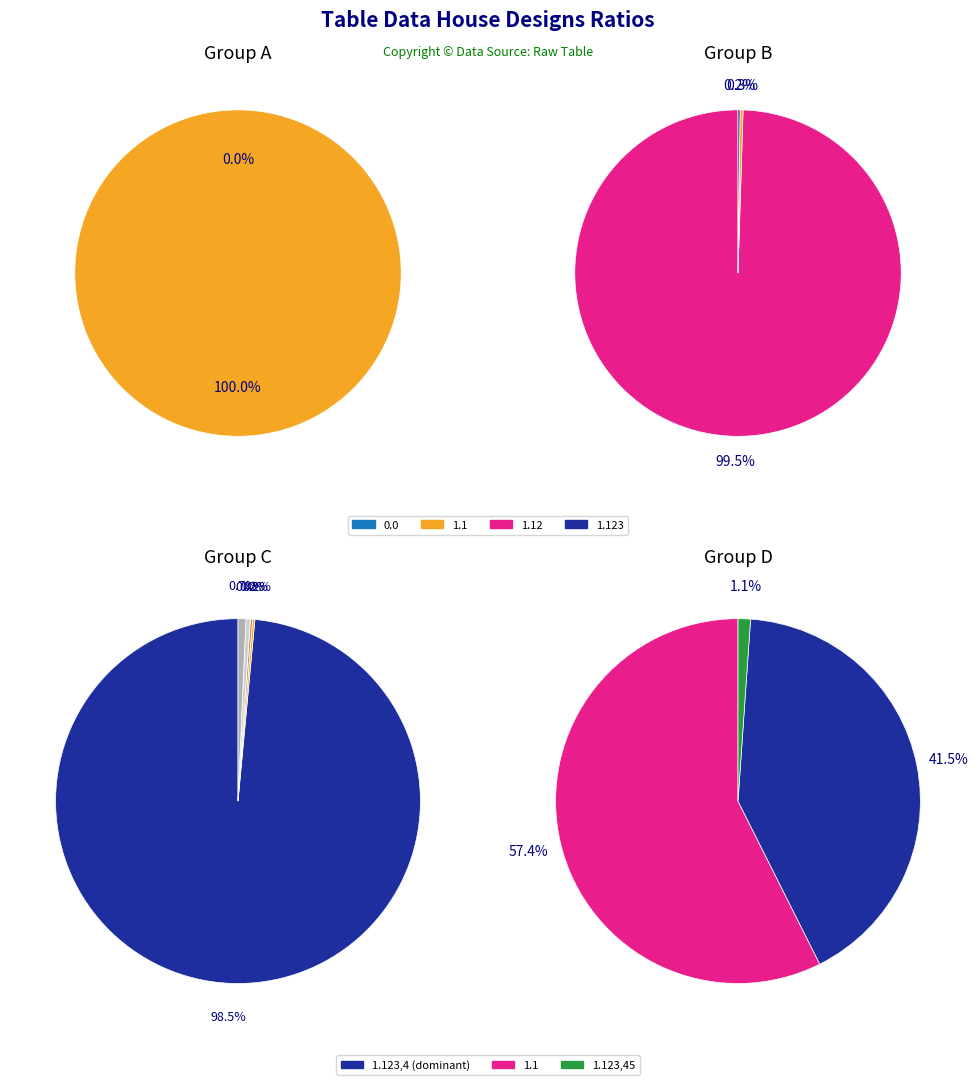

Does 1.123 represent more than half of the total?

No